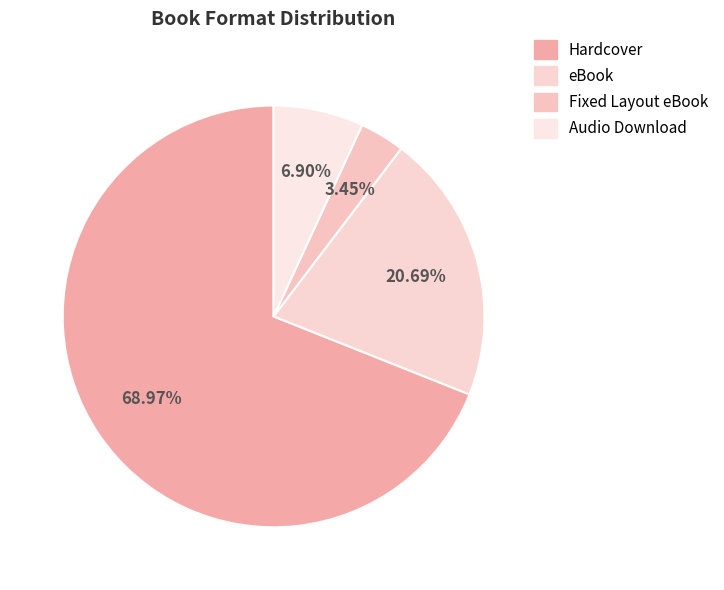

Which category has the biggest portion of the pie?

Hardcover